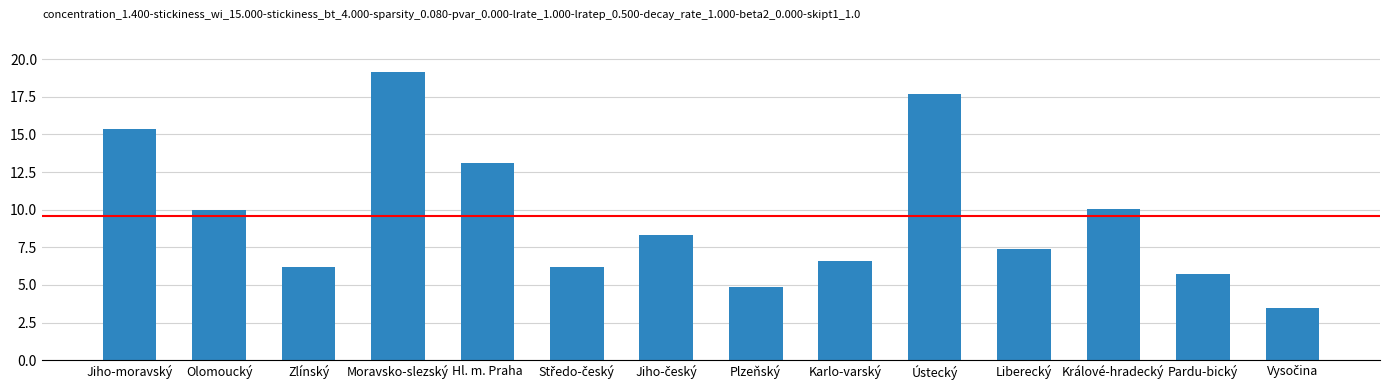

True or false: the data shows 4.8 at Plzeňský.

True